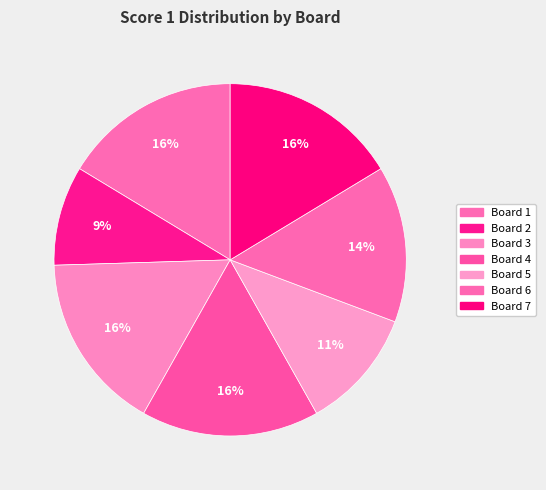

Which slice is the smallest?

Board 2